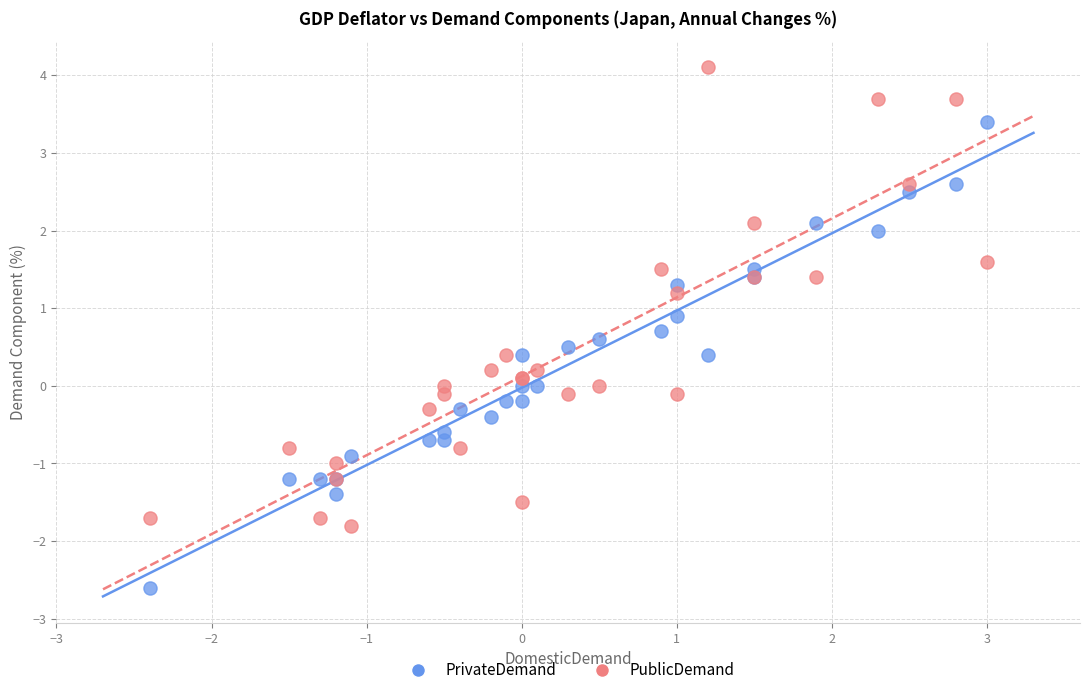

In the PublicDemand series, what Y value is closest to 1?

1.2